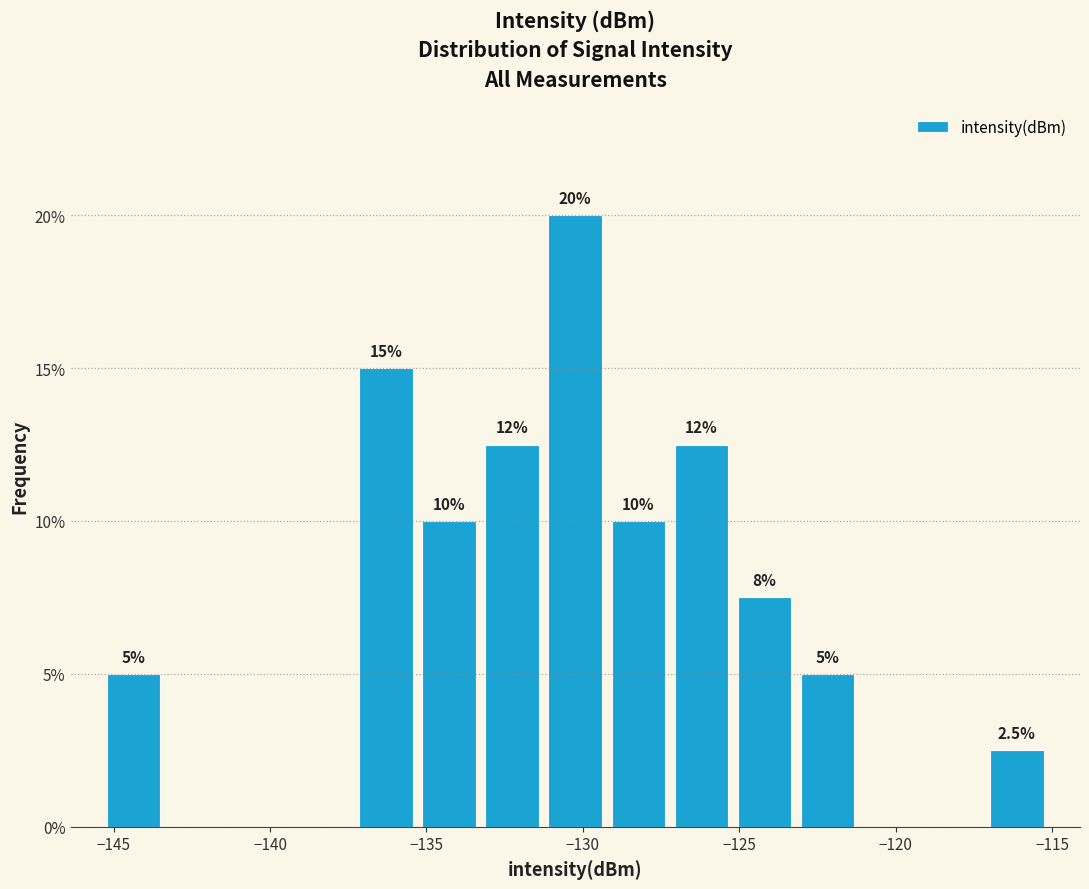

Over which range of the x-axis is the bar tallest?

-131.0 to -129.0